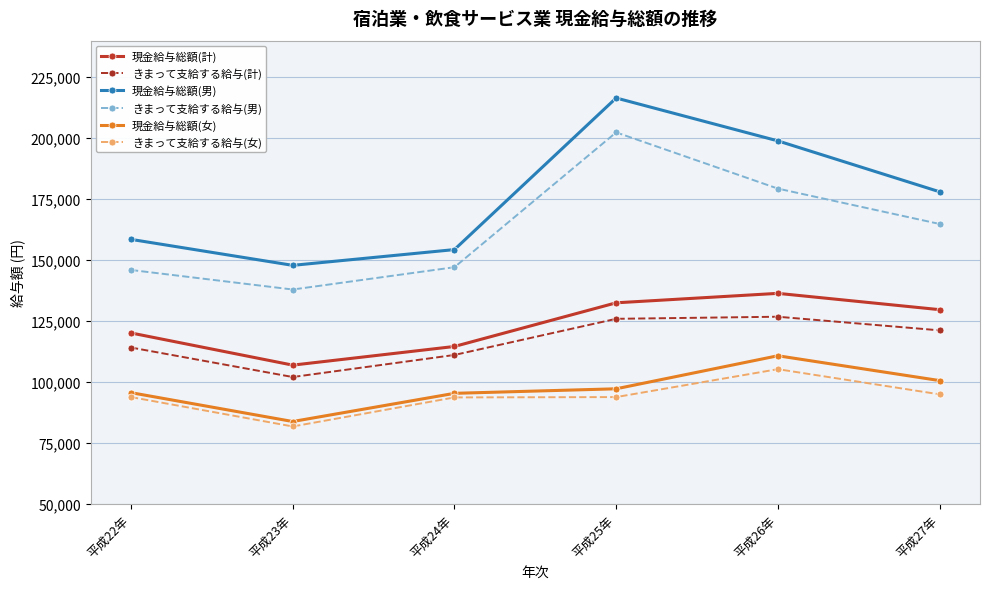

What is the approximate value of きまって支給する給与(男) at 平成24年?

147121